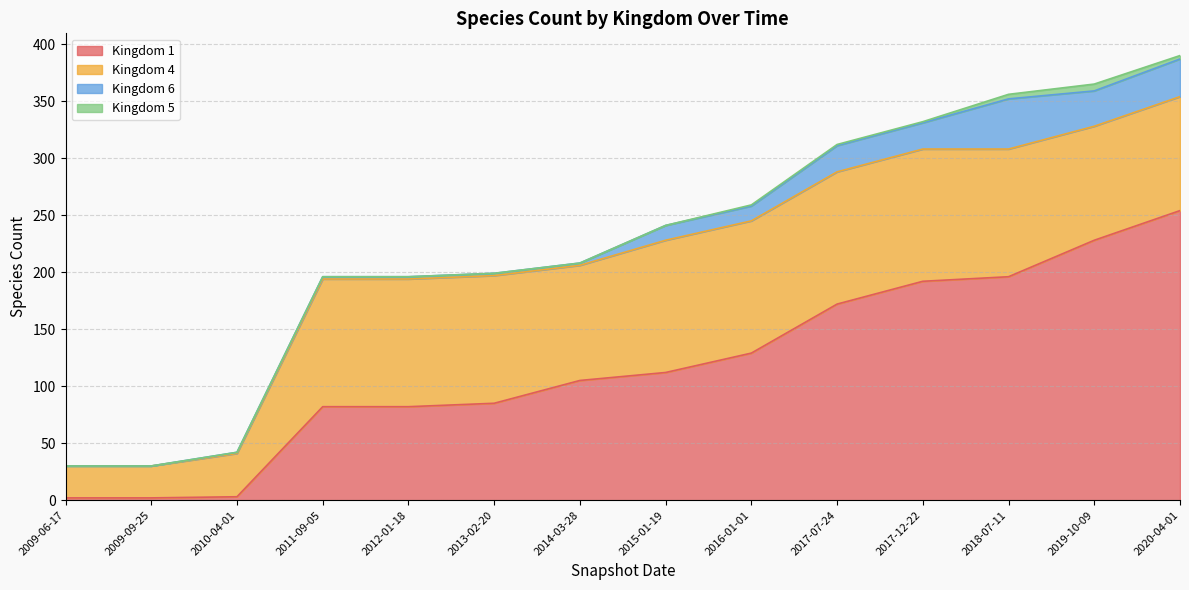

What is the value of the 1 point at the 8th from the left?

112